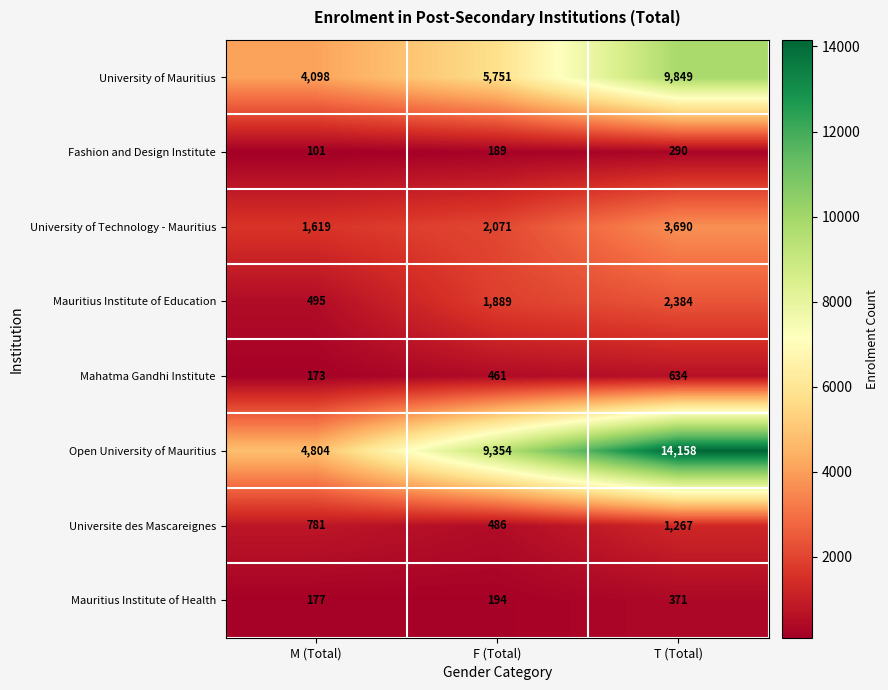

Reading left to right, what are all the values shown in this chart?

University of Mauritius: M (Total)=4098	F (Total)=5751	T (Total)=9849
Fashion and Design Institute: M (Total)=101	F (Total)=189	T (Total)=290
University of Technology - Mauritius: M (Total)=1619	F (Total)=2071	T (Total)=3690
Mauritius Institute of Education: M (Total)=495	F (Total)=1889	T (Total)=2384
Mahatma Gandhi Institute: M (Total)=173	F (Total)=461	T (Total)=634
Open University of Mauritius: M (Total)=4804	F (Total)=9354	T (Total)=14158
Universite des Mascareignes: M (Total)=781	F (Total)=486	T (Total)=1267
Mauritius Institute of Health: M (Total)=177	F (Total)=194	T (Total)=371